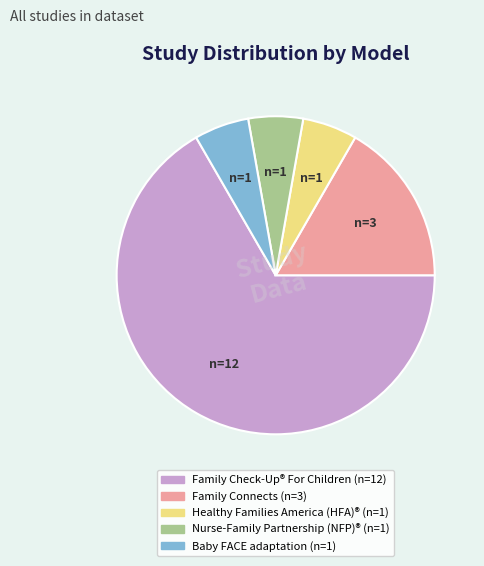

Does any single category account for the majority?

Yes